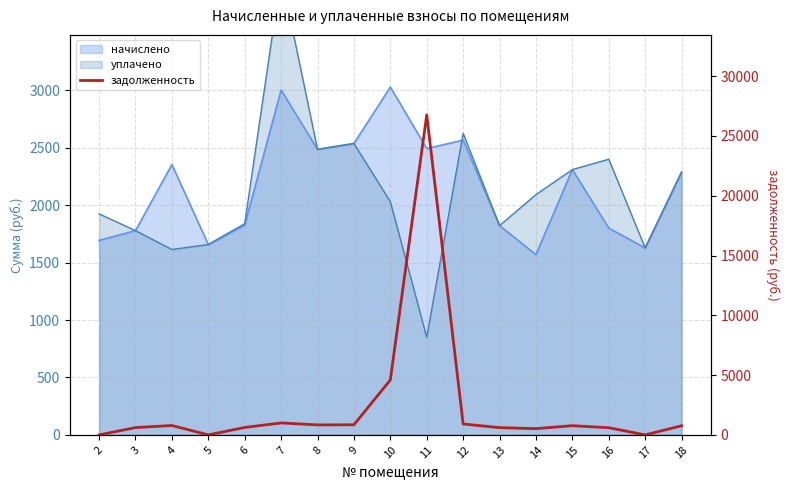

The value at 3 is 612.4. True or false?

True